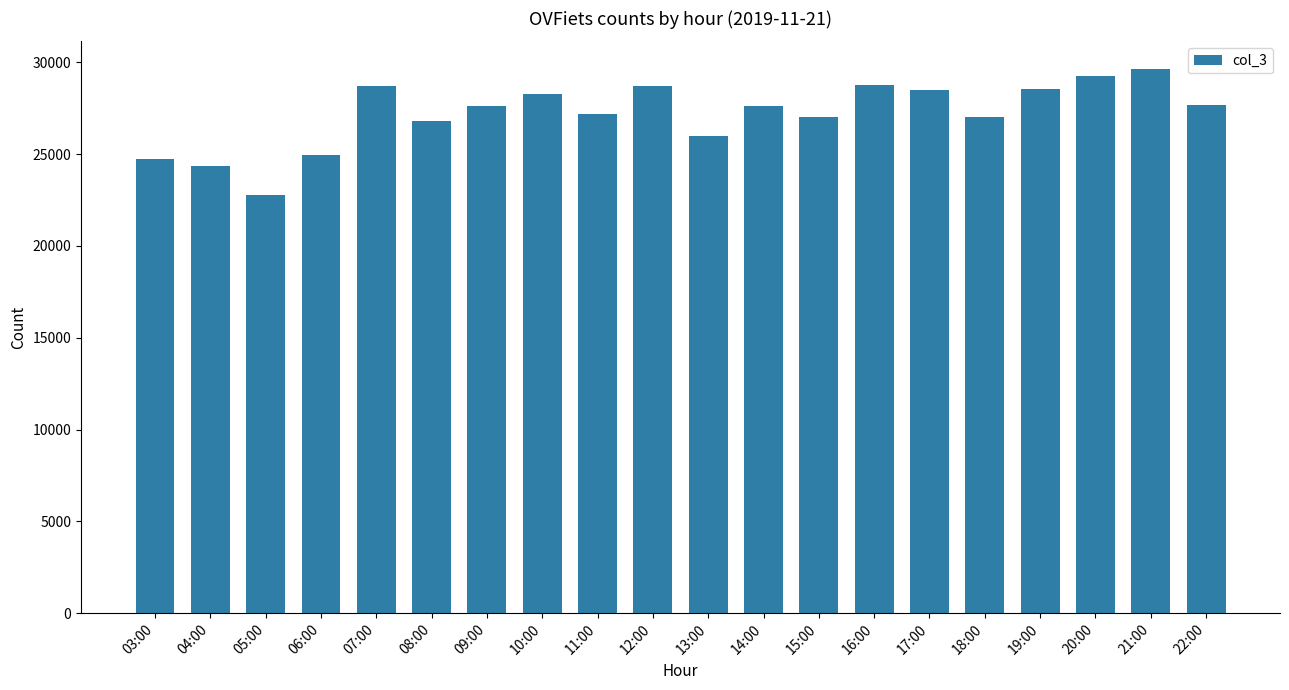

What is the sum of the values at 09:00 and 22:00?

55270